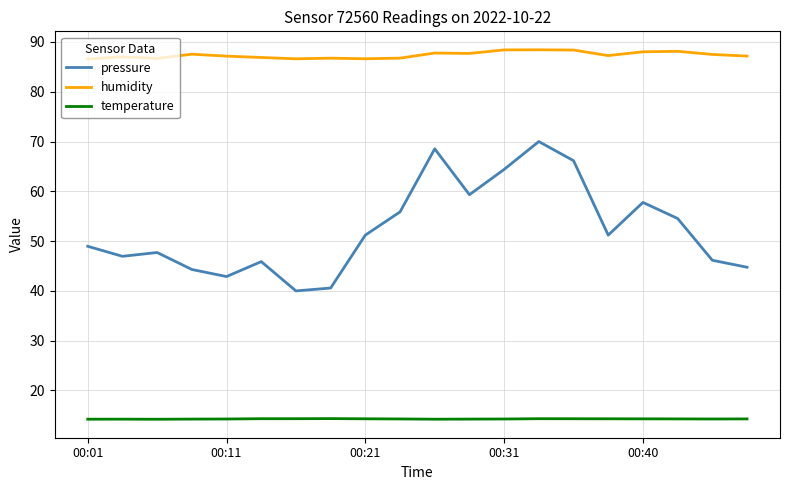

Does the chart have visible grid lines?

Yes